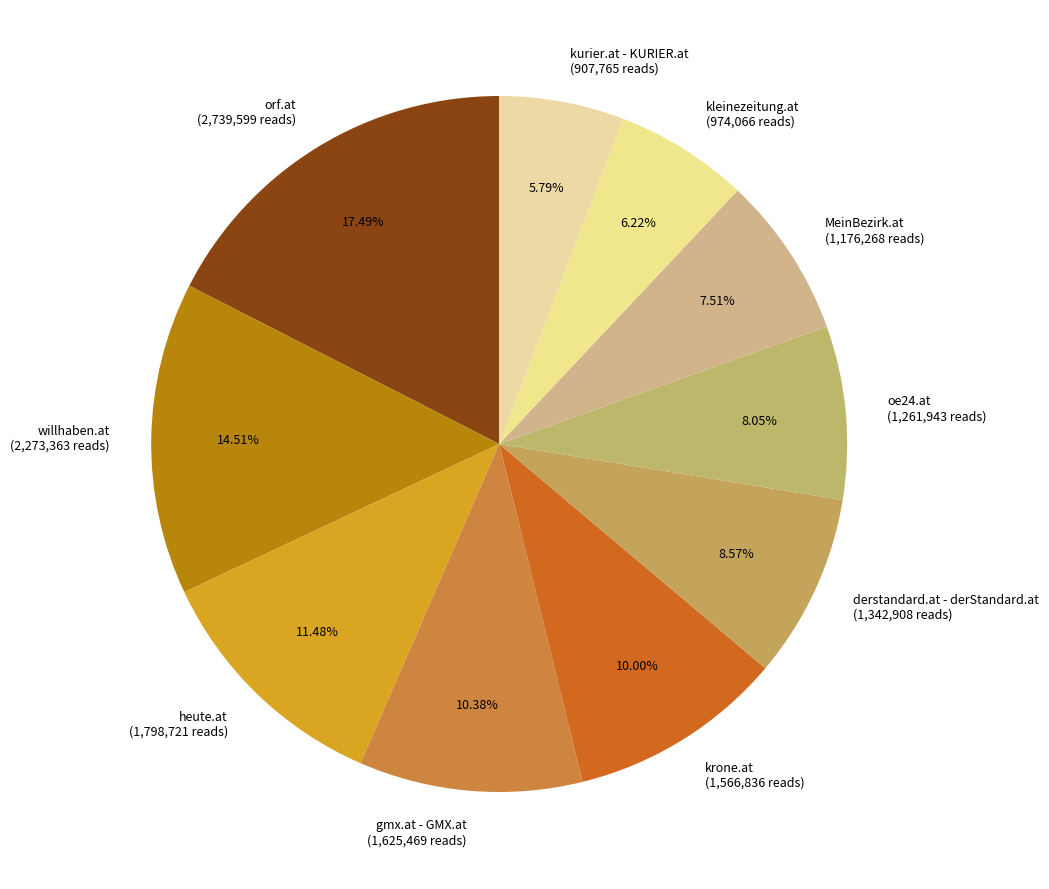

What is the ratio of the value at kurier.at - KURIER.at (907,765 reads) to the value at orf.at (2,739,599 reads)?

0.3